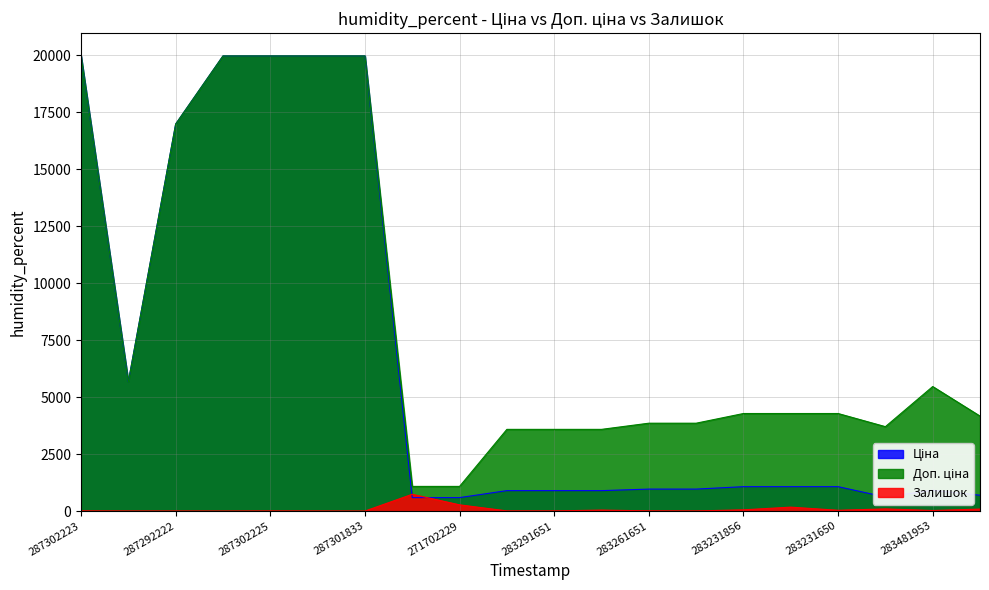

What is the difference between the maximum and minimum values in the Ціна series?

19374.3